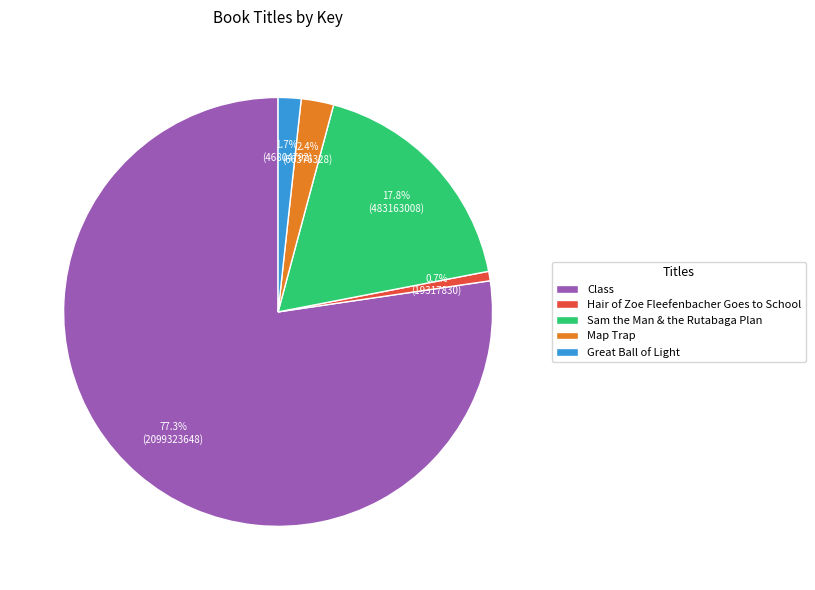

What percentage is the Hair of Zoe Fleefenbacher Goes to School slice, to the nearest percent?

1%